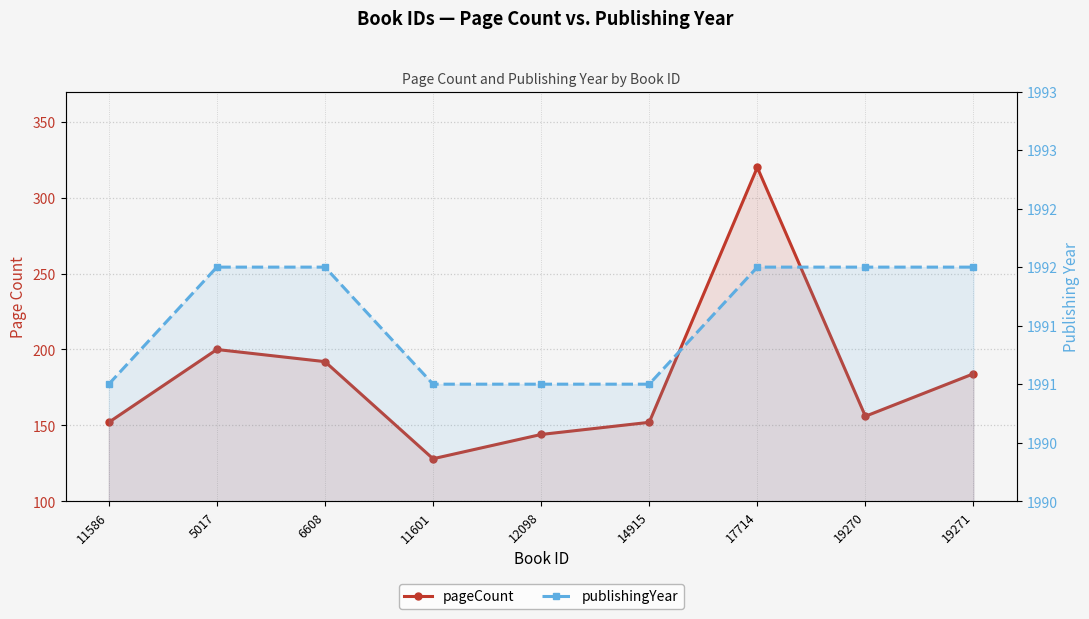

Rank the series by their maximum value, from highest to lowest.

publishingYear, pageCount